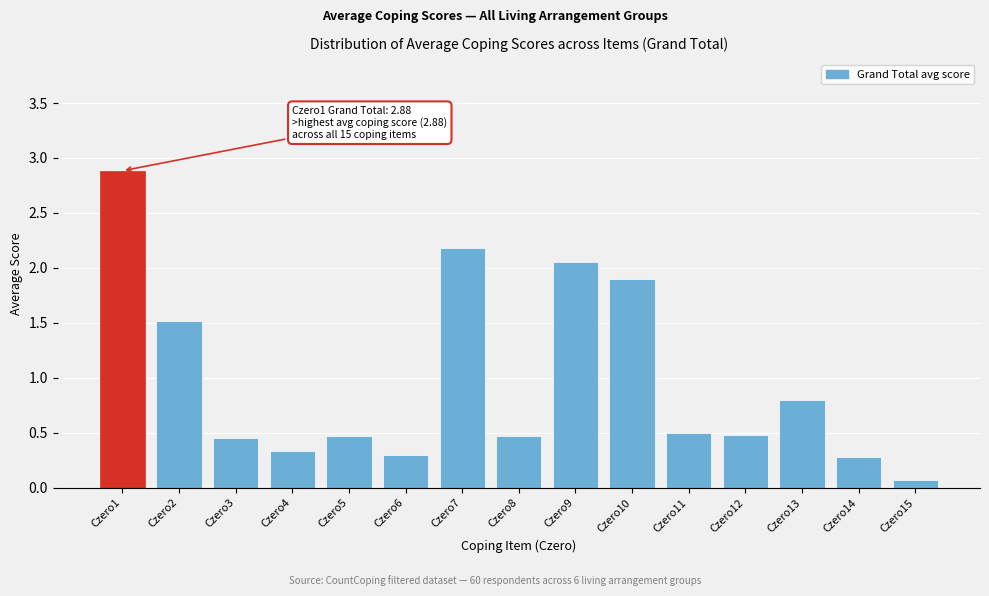

Where is the data nearest to the value 1?

Czero13